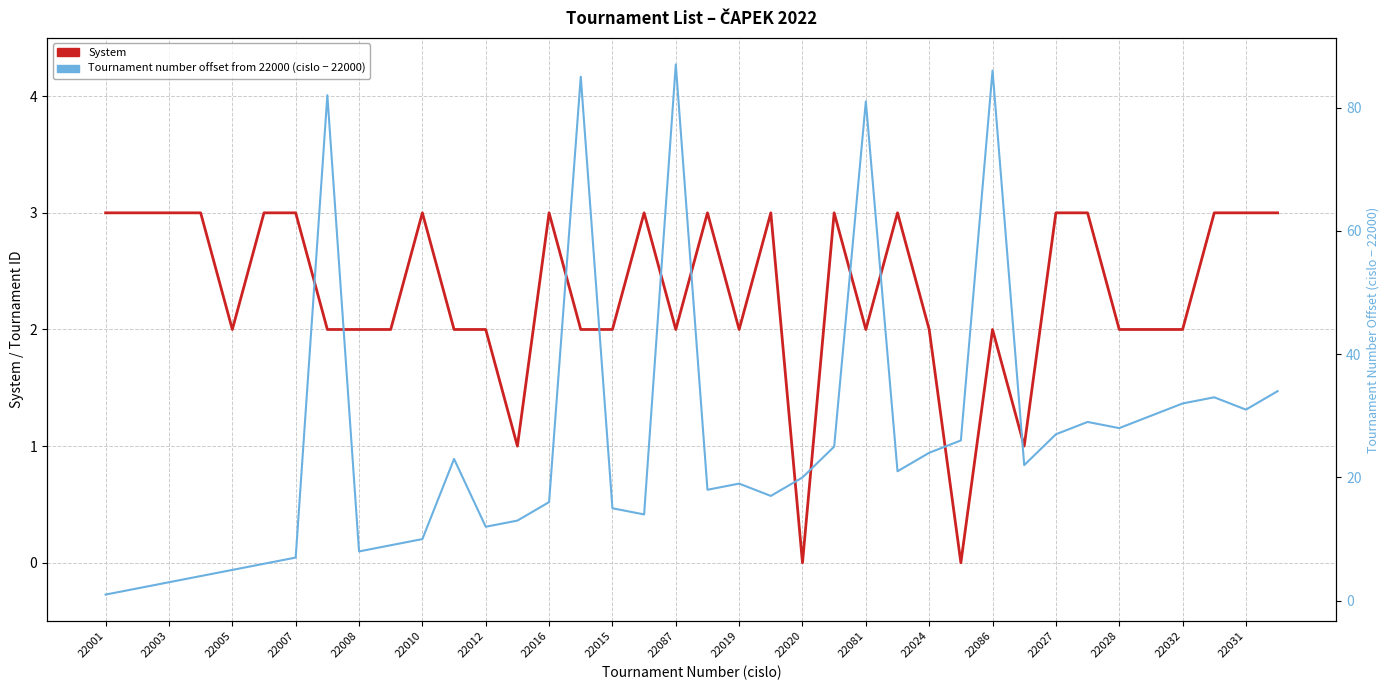

Between 22086 and 22031, which is larger?

22031